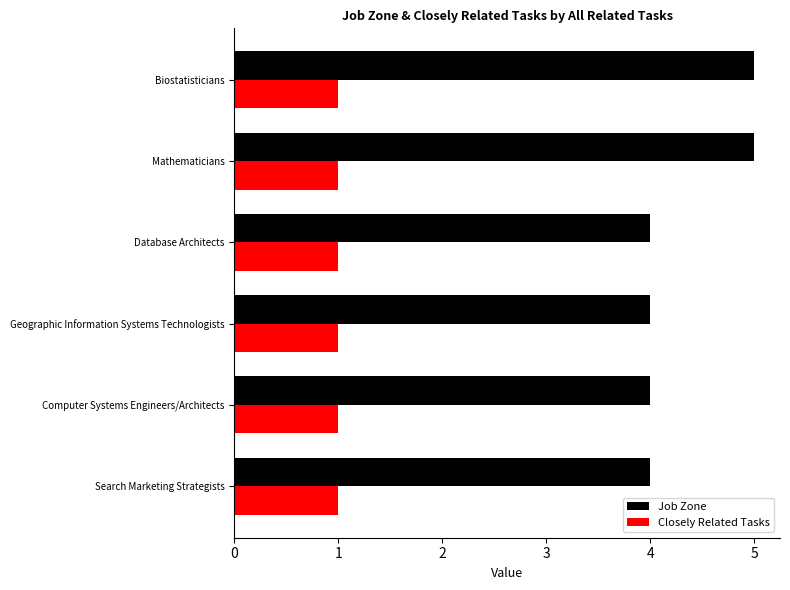

The value of Job Zone at Computer Systems Engineers/Architects is 4. True or false?

True